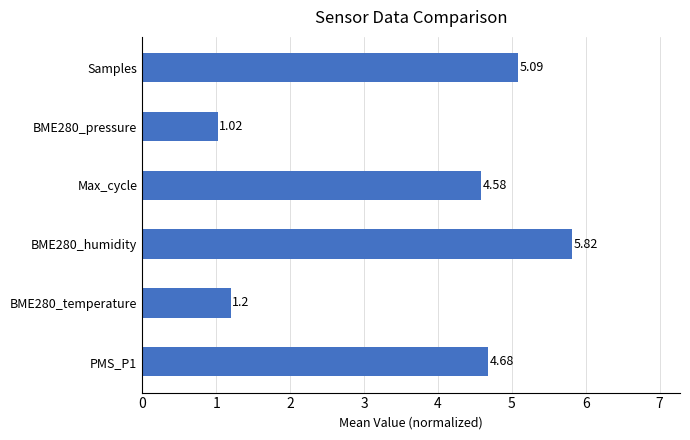

Between BME280_pressure and PMS_P1, which is larger?

PMS_P1